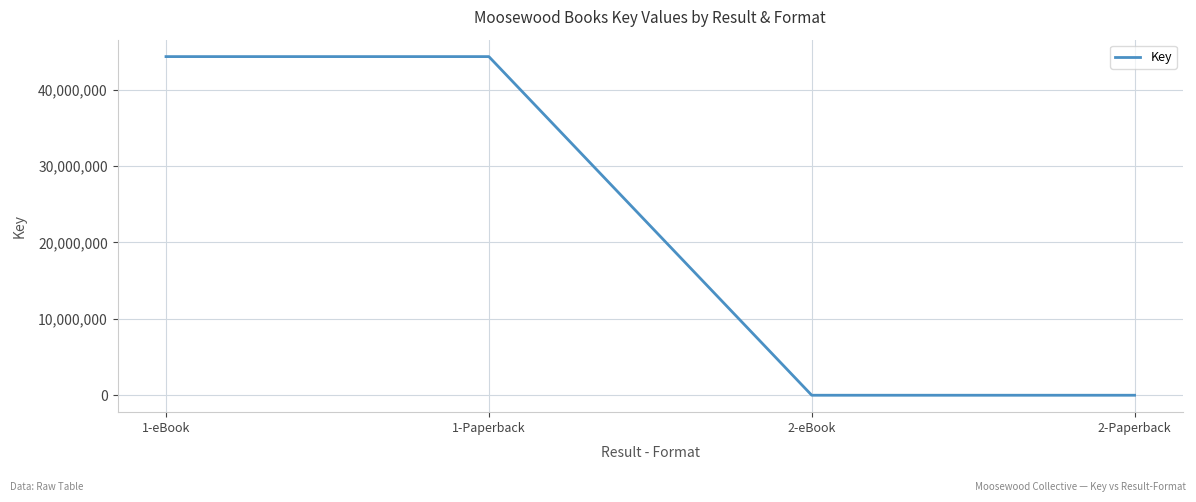

Approximately how many times larger is the value at 1-Paperback compared to 1-eBook?

1.0